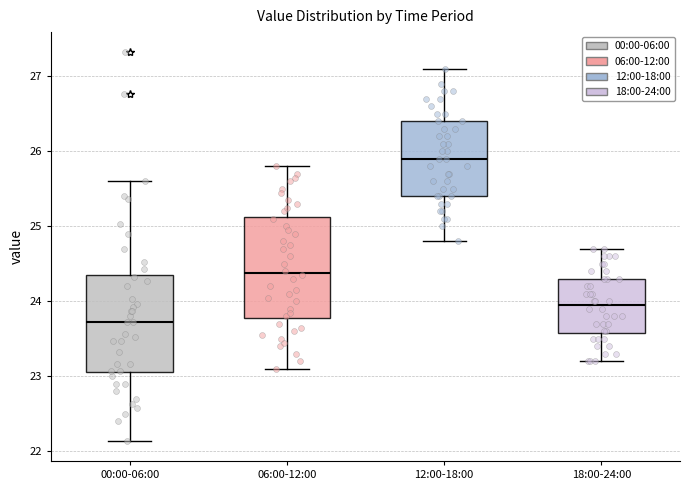

Where does the lower whisker of the box for 06:00-12:00 end on the y-axis? The values are not printed on the chart, so give them approximately, as read against the axis.

23.1